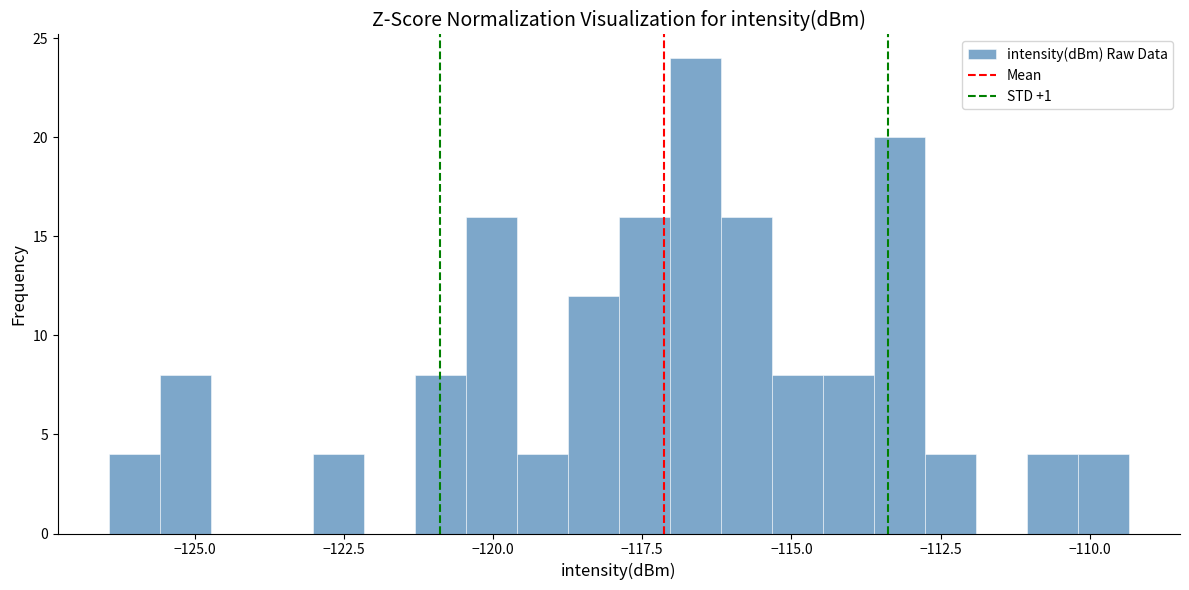

Around what value on the x-axis is the tallest bar? Give the approximate position of its centre, as read against the axis.

-116.5